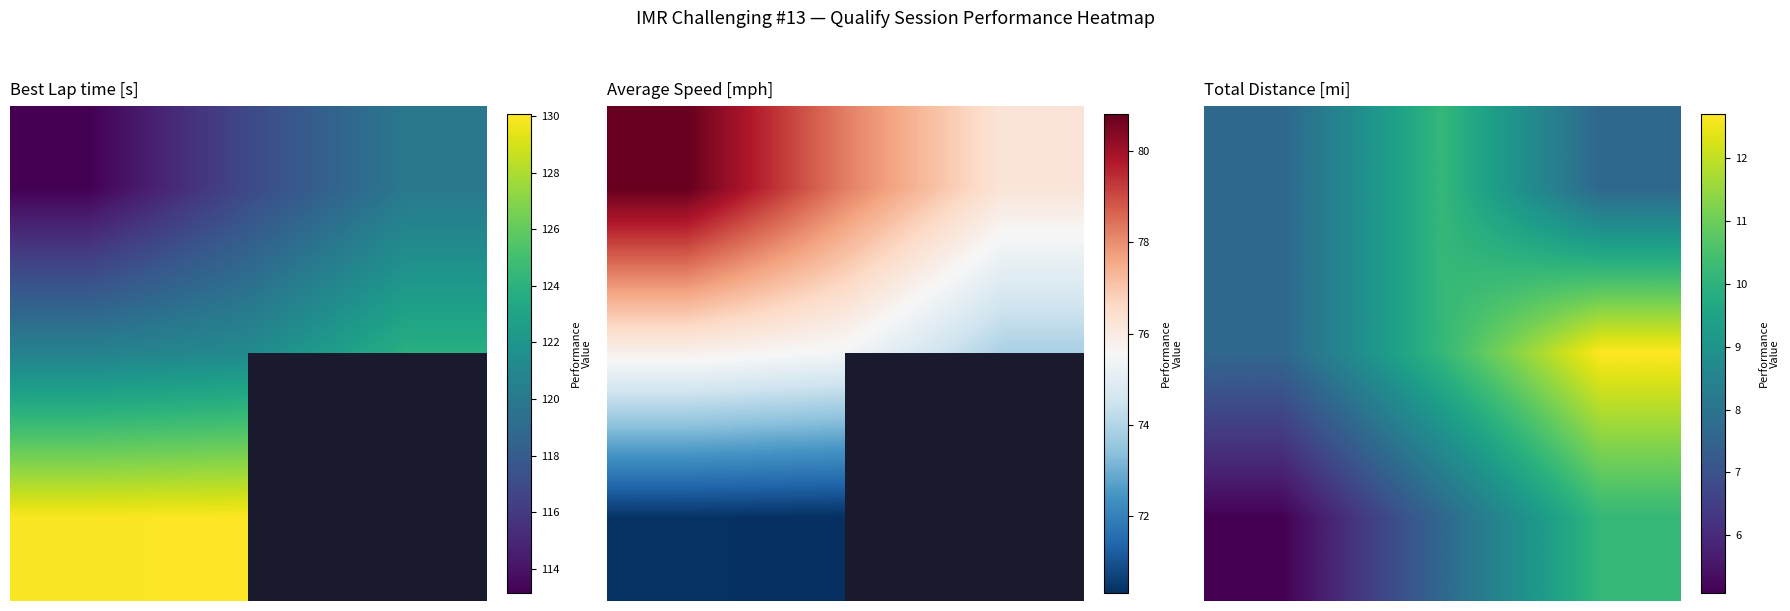

At which category is the sum across all series the highest?

2